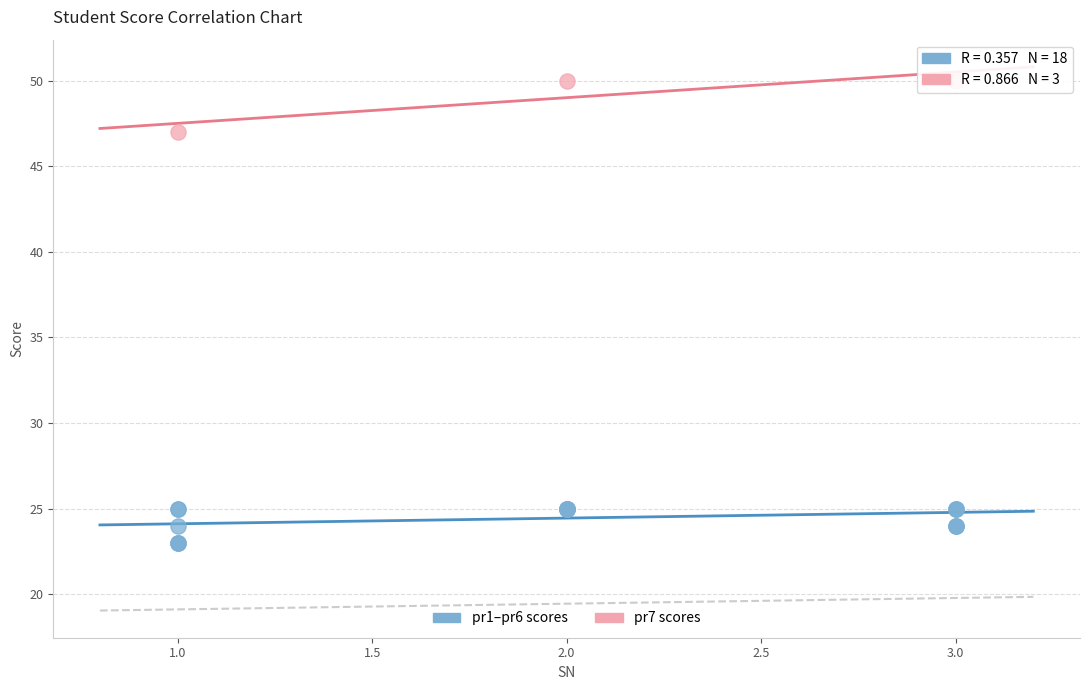

Which series reaches the maximum Y coordinate?

pr7 scores